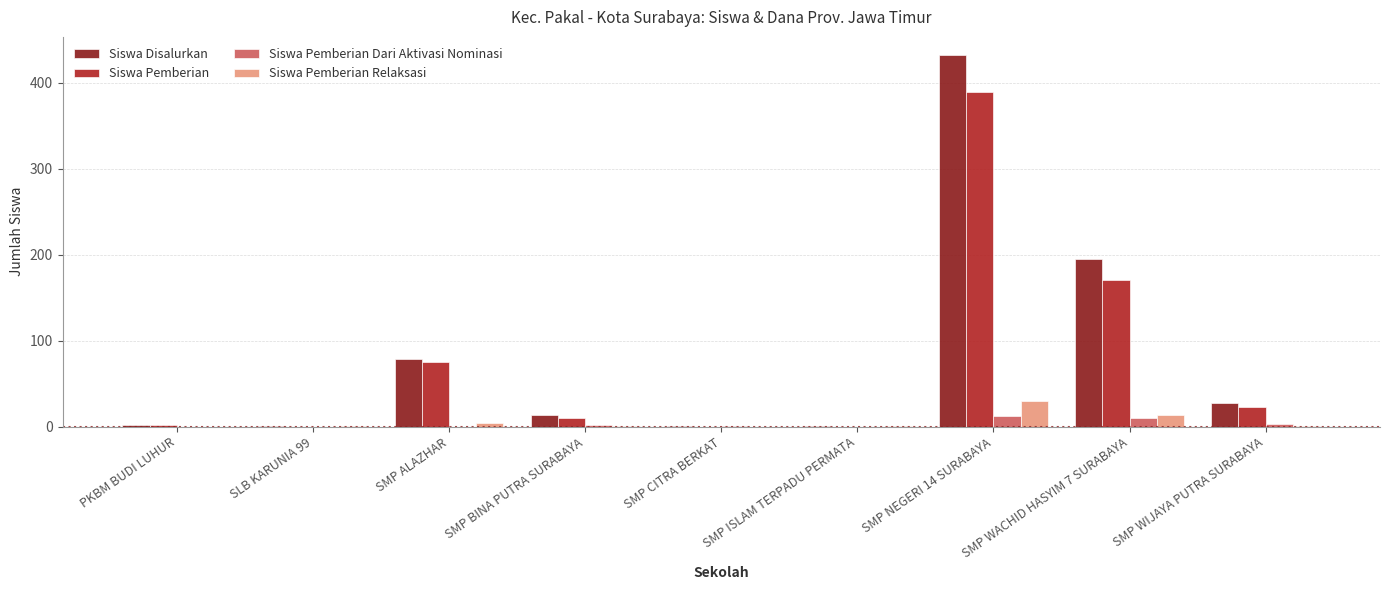

The value of Siswa Pemberian Relaksasi at SMP CITRA BERKAT is -18. True or false?

False